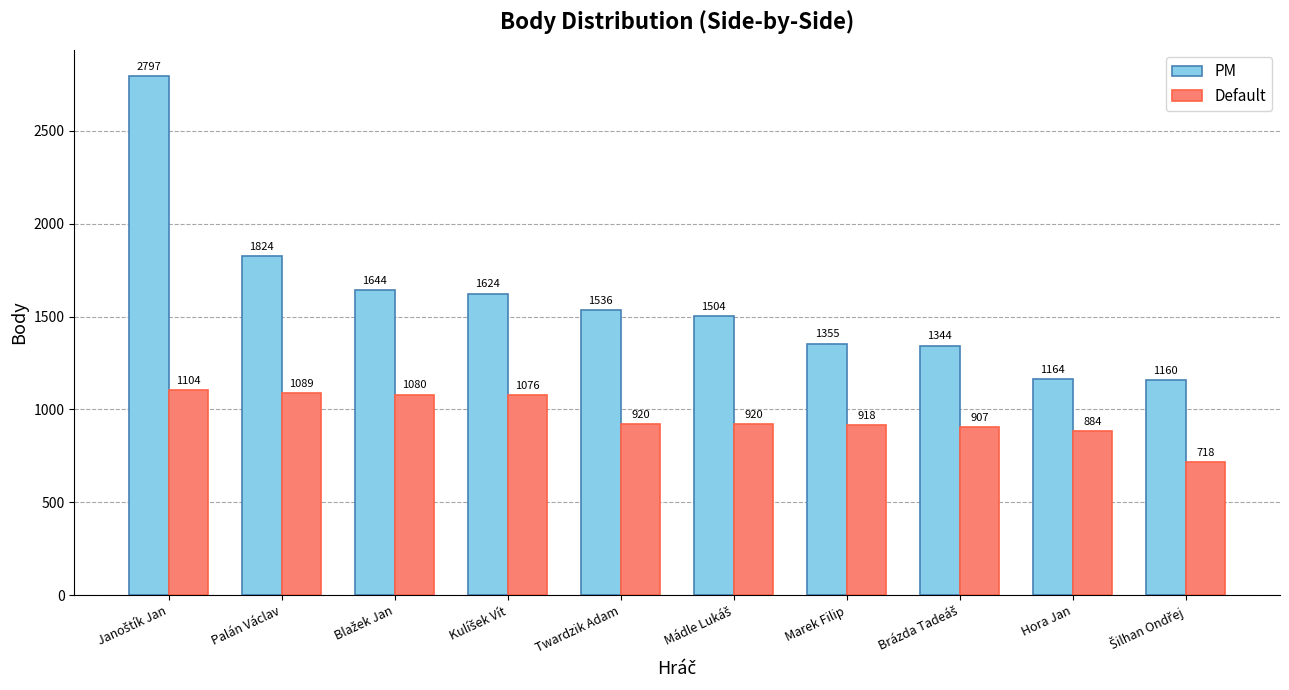

Does the chart contain any negative values?

No